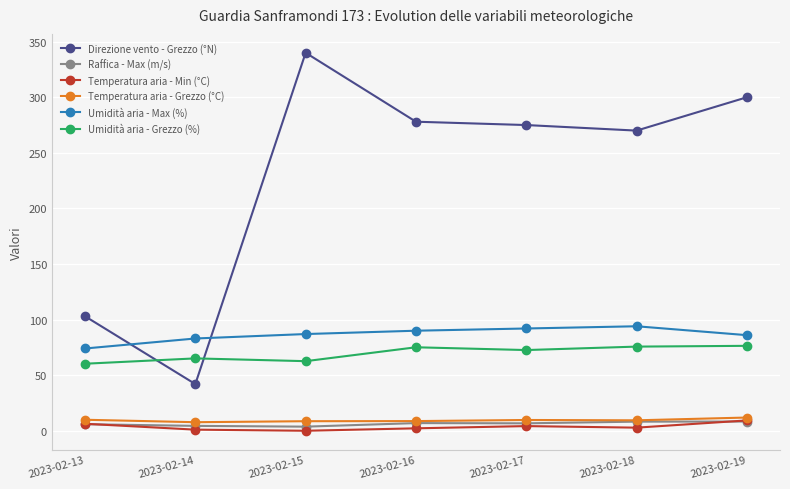

Which category has the highest value in the Direzione vento - Grezzo (°N) series?

2023-02-15